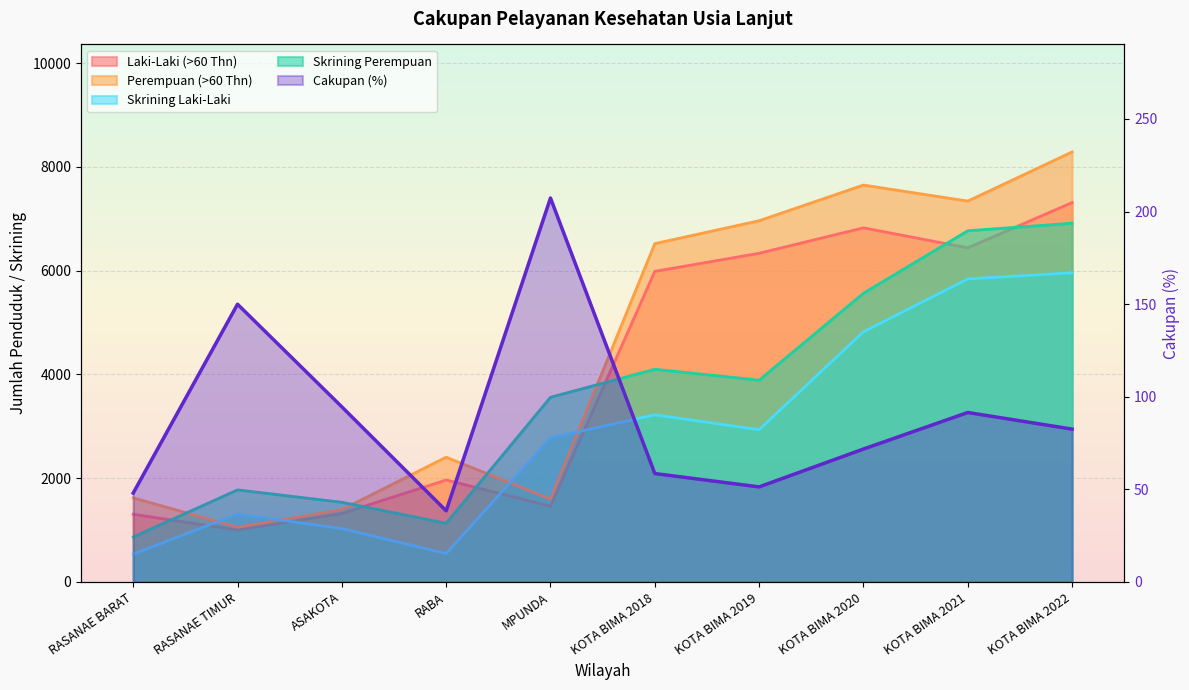

Reading left to right, what are all the values shown in this chart?

Laki-Laki (>60 Thn): RASANAE BARAT=1305.0	RASANAE TIMUR=1001.0	ASAKOTA=1320.0	RABA=1965.0	MPUNDA=1460.0	KOTA BIMA 2018=5987.0	KOTA BIMA 2019=6336.0	KOTA BIMA 2020=6826.0	KOTA BIMA 2021=6441.0	KOTA BIMA 2022=7313.0
Perempuan (>60 Thn): RASANAE BARAT=1622.0	RASANAE TIMUR=1055.0	ASAKOTA=1393.0	RABA=2405.0	MPUNDA=1597.0	KOTA BIMA 2018=6522.0	KOTA BIMA 2019=6963.0	KOTA BIMA 2020=7651.0	KOTA BIMA 2021=7342.0	KOTA BIMA 2022=8289.0
Skrining Laki-Laki: RASANAE BARAT=537.0	RASANAE TIMUR=1308.0	ASAKOTA=1029.0	RABA=547.0	MPUNDA=2777.0	KOTA BIMA 2018=3222.0	KOTA BIMA 2019=2935.0	KOTA BIMA 2020=4822.0	KOTA BIMA 2021=5840.0	KOTA BIMA 2022=5959.0
Skrining Perempuan: RASANAE BARAT=867.0	RASANAE TIMUR=1775.0	ASAKOTA=1536.0	RABA=1131.0	MPUNDA=3560.0	KOTA BIMA 2018=4100.0	KOTA BIMA 2019=3890.0	KOTA BIMA 2020=5566.0	KOTA BIMA 2021=6770.0	KOTA BIMA 2022=6915.0
Cakupan (%): RASANAE BARAT=48.0	RASANAE TIMUR=149.9	ASAKOTA=94.5	RABA=38.4	MPUNDA=207.3	KOTA BIMA 2018=58.5	KOTA BIMA 2019=51.3	KOTA BIMA 2020=71.8	KOTA BIMA 2021=91.5	KOTA BIMA 2022=82.5